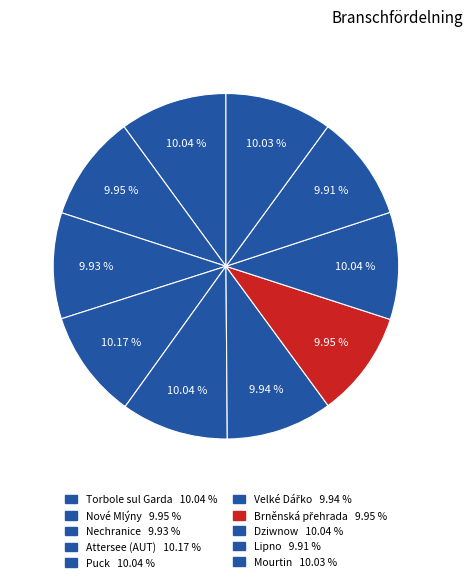

Rank the categories by value from lowest to highest.

Lipno, Nechranice, Velké Dářko, Brněnská přehrada, Nové Mlýny, Mourtin, Dziwnow, Puck, Torbole sul Garda, Attersee (AUT)